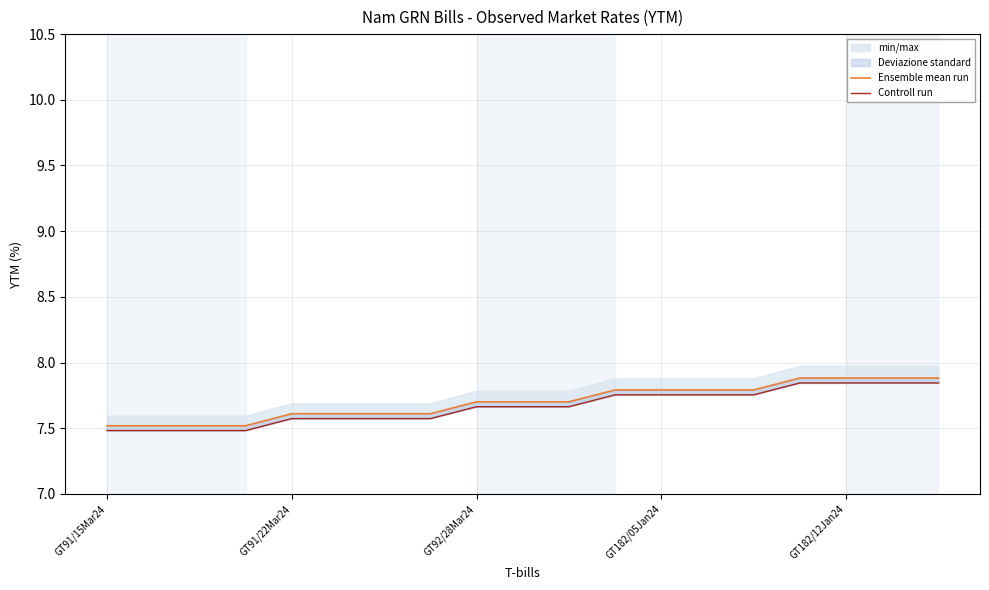

Which series has the largest range (max minus min)?

Ensemble mean run